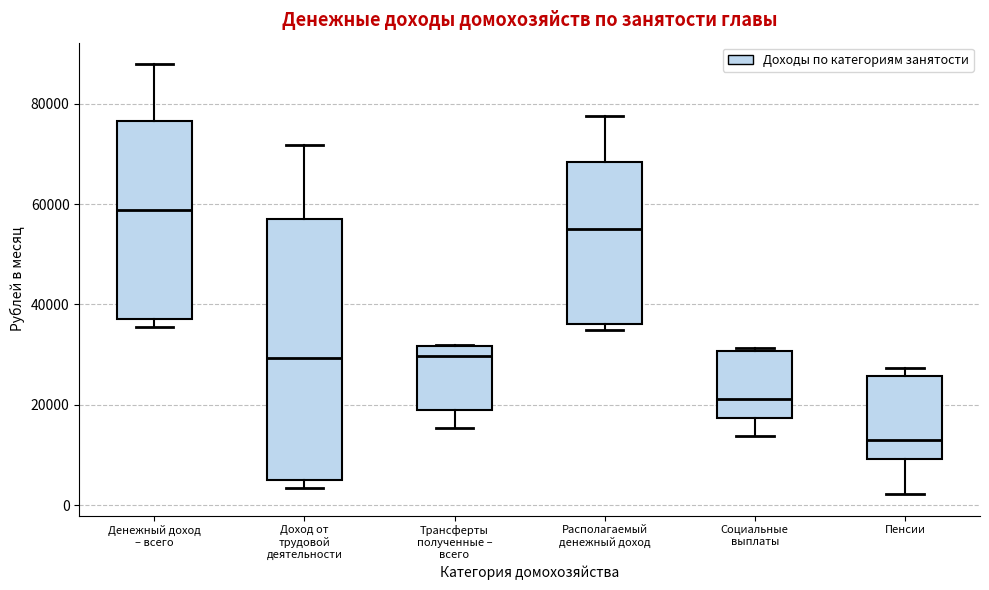

Which box has the highest median line?

Денежный доход – всего